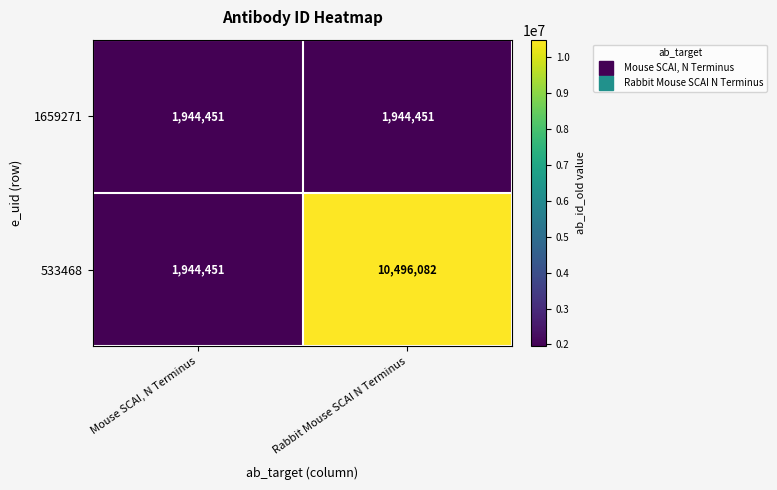

What is the sum of the 533468 values at Rabbit Mouse SCAI N Terminus and Mouse SCAI, N Terminus?

12440533